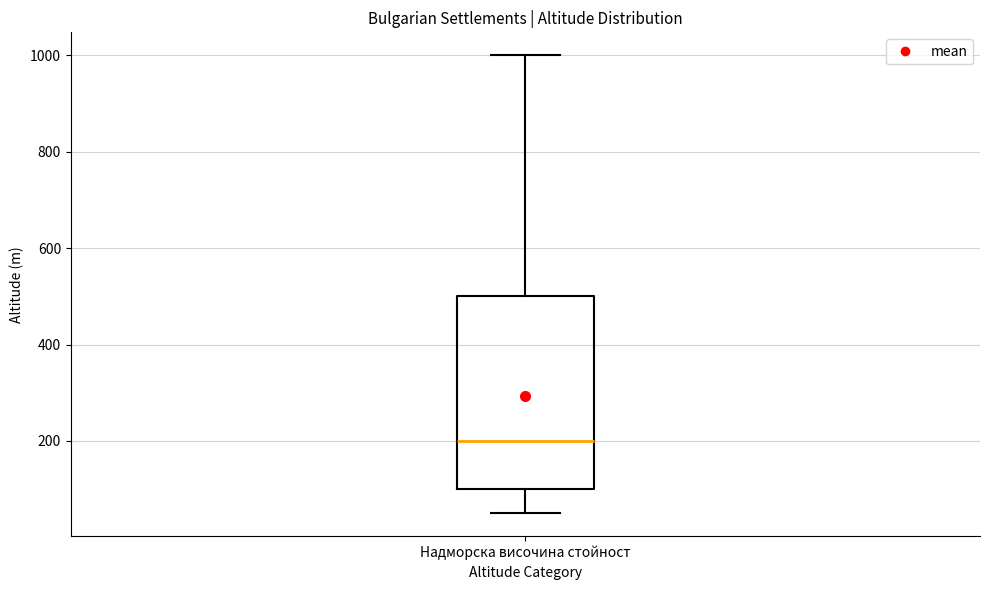

Transcribe this box plot: give where the median line is, the range the box spans, and where the two whiskers end, as read against the y-axis. The values are not printed on the chart, so give them approximately, as read against the axis.

median 200, box 100 to 500, whiskers 60 to 1000